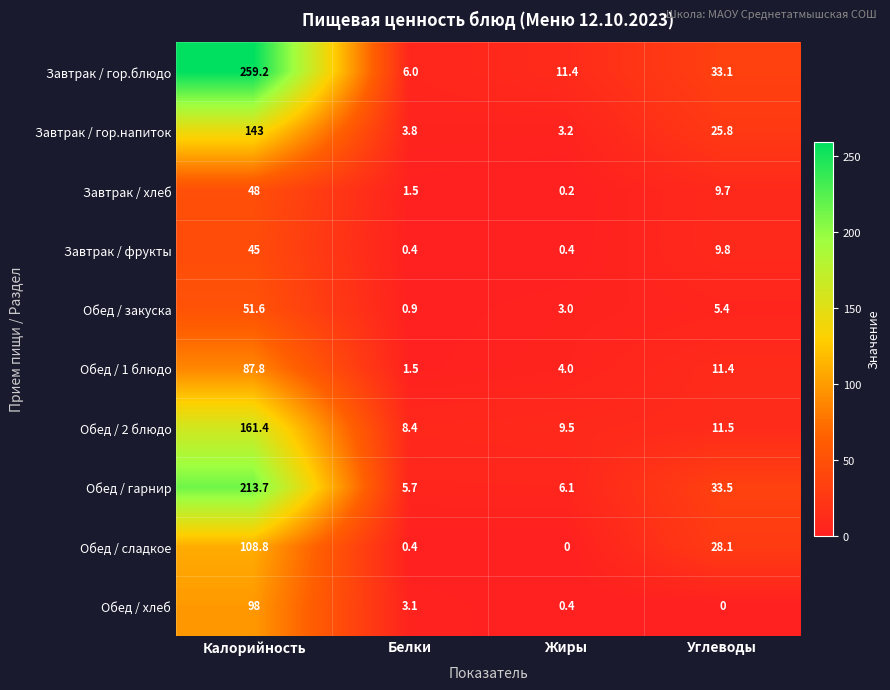

The Обед / закуска series shows 0.5 at Белки. True or false?

False